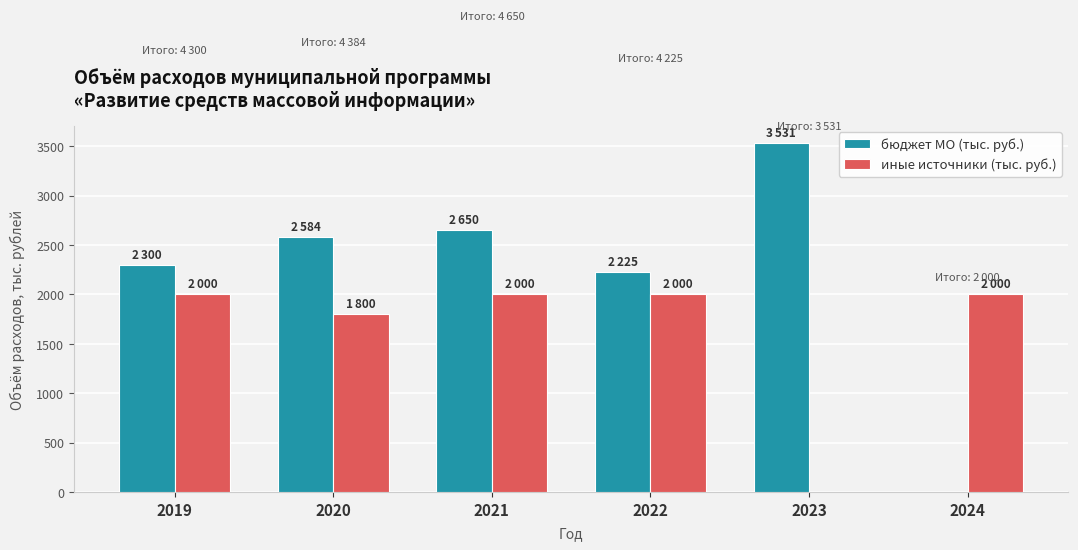

The иные источники (тыс. руб.) series shows 2000 at 2021. True or false?

True